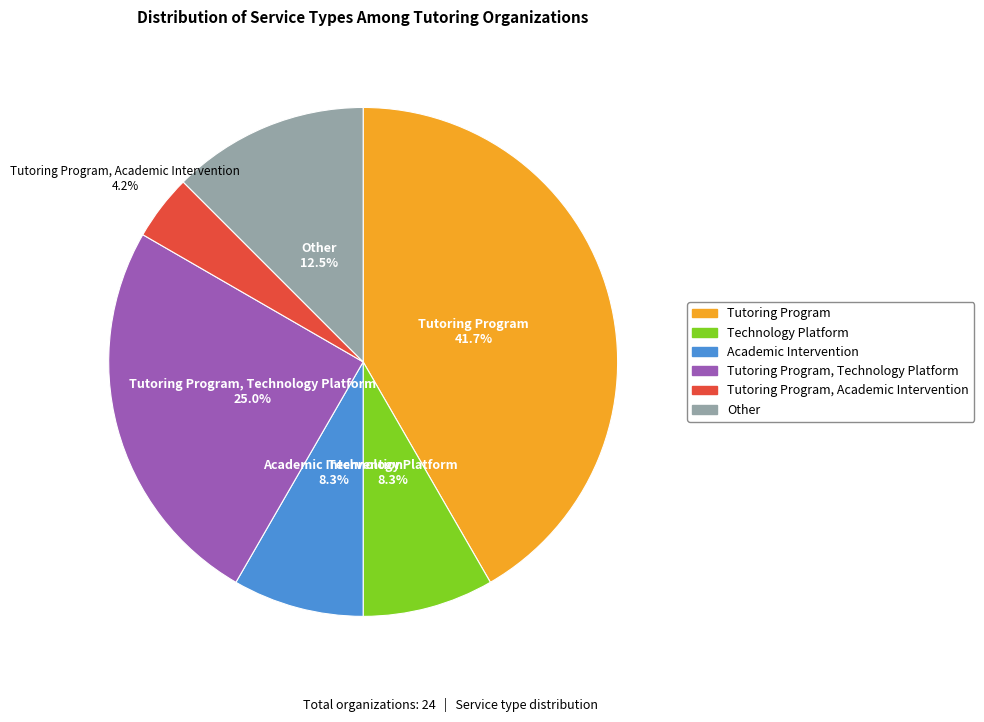

Is there any slice that represents more than half of the pie?

No